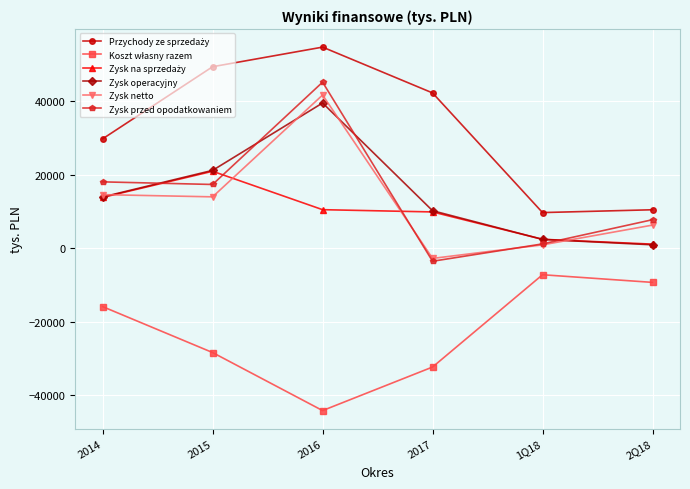

At how many categories does at least one series exceed 34042?

3